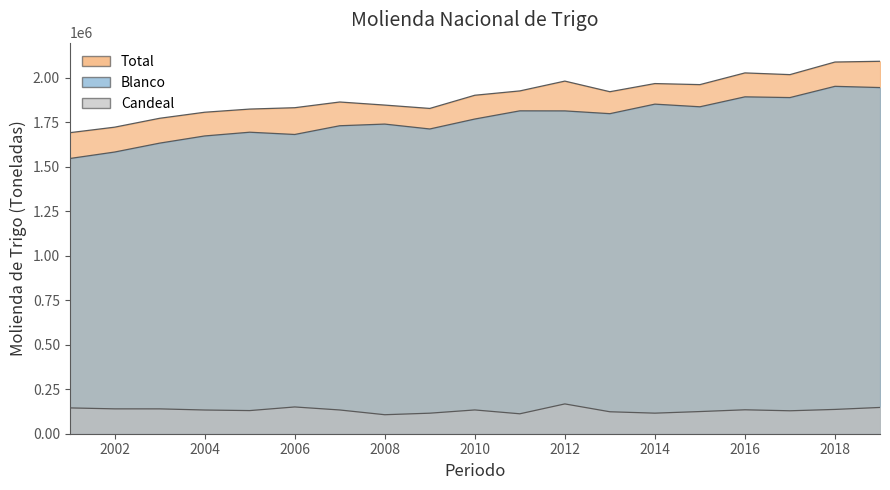

Between 2010 and 2019, which series saw the biggest shift?

Total